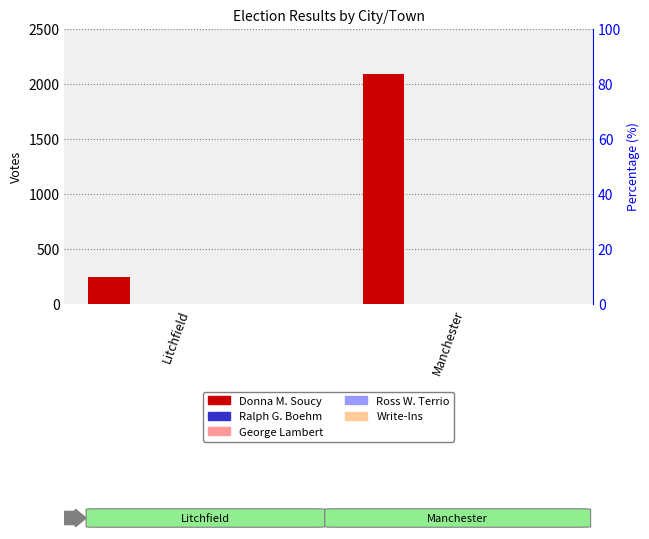

What is the average value of the Donna M. Soucy series?

1162